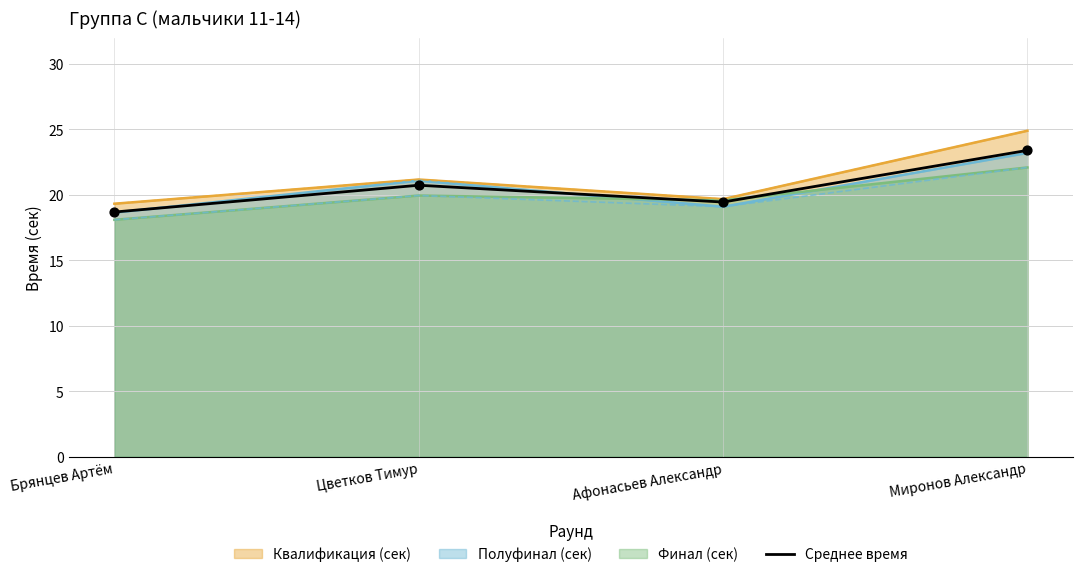

What is the change in value from Брянцев Артём to Цветков Тимур?

+2.0